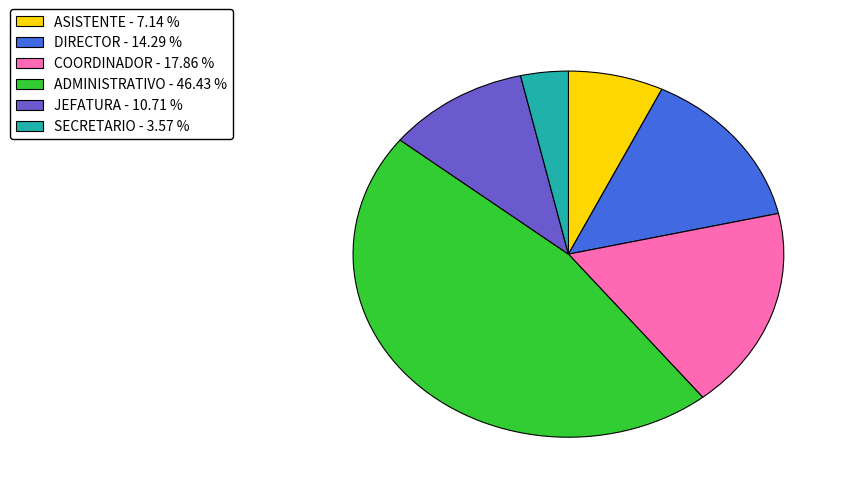

Combined, do DIRECTOR - 14.29 % and ADMINISTRATIVO - 46.43 % account for over 50%?

Yes